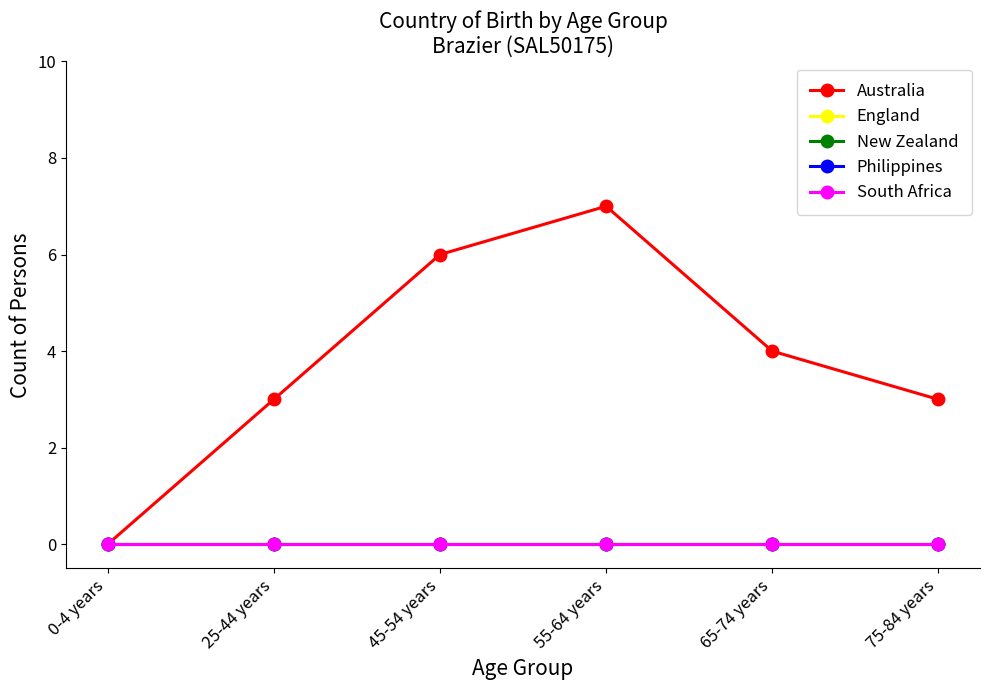

Is this an area chart (filled region under the line)?

No